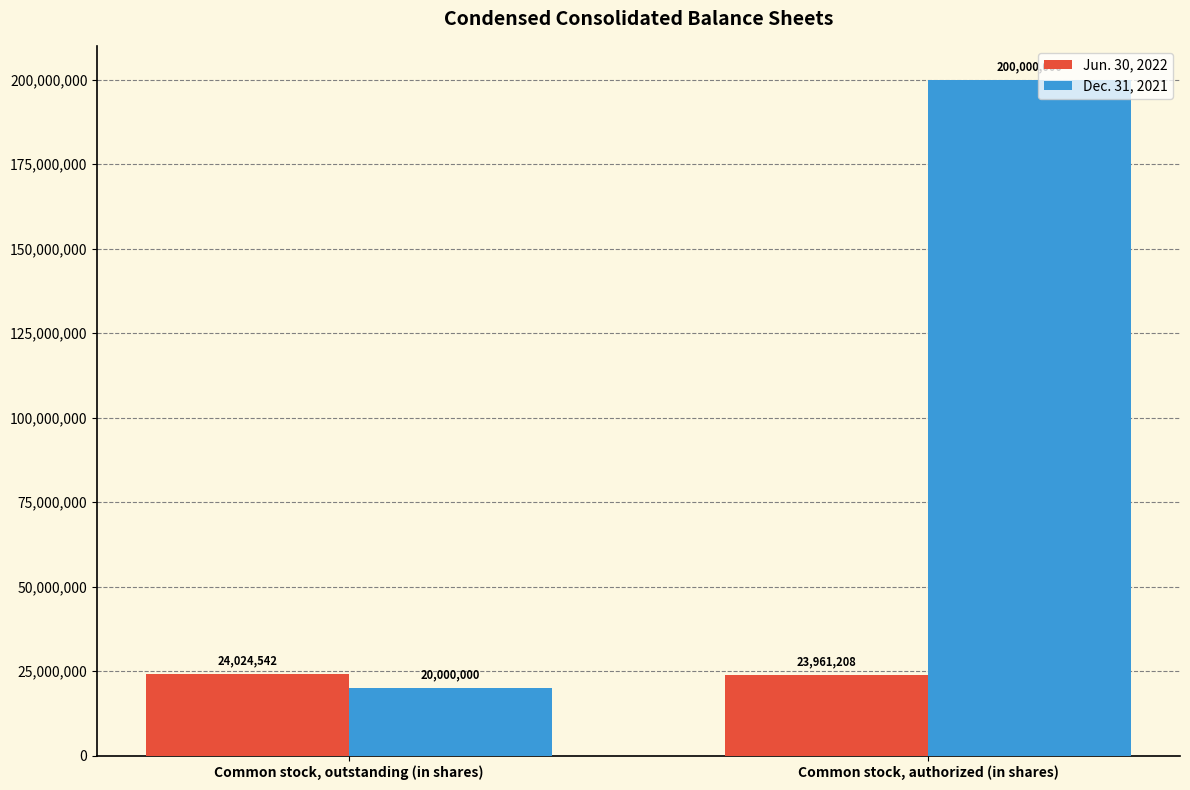

The value of Dec. 31, 2021 at Common stock, outstanding (in shares) is 10503724. True or false?

False